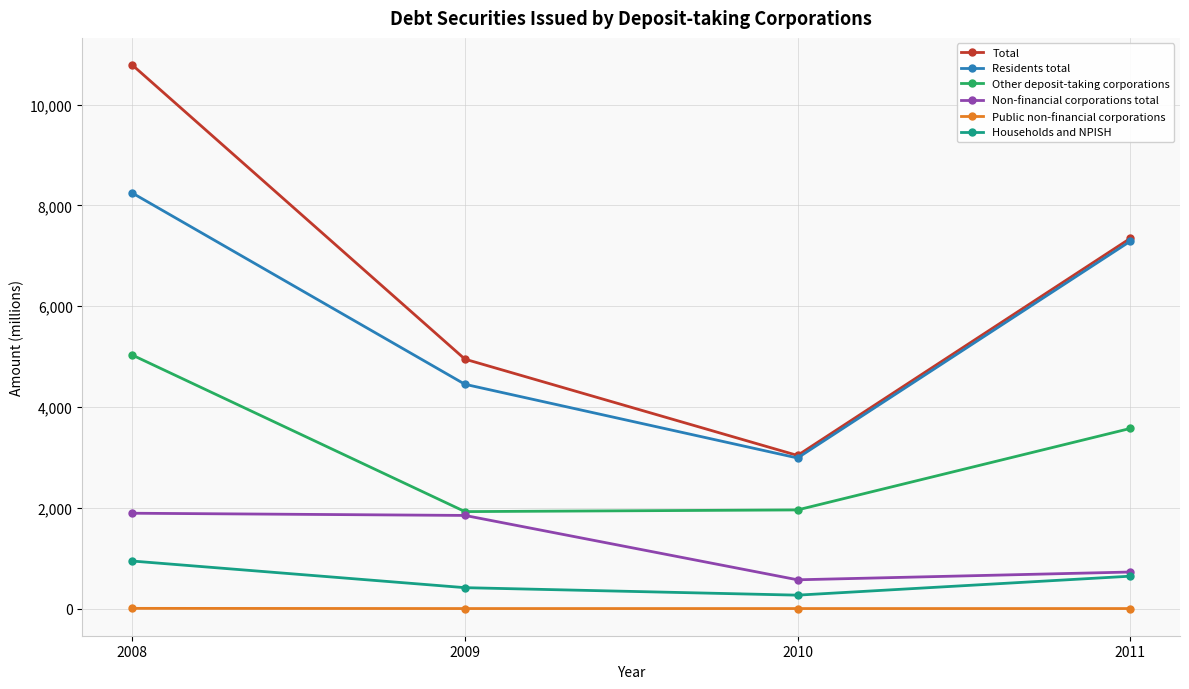

Between 2008 and 2010, which series saw the biggest shift?

Total